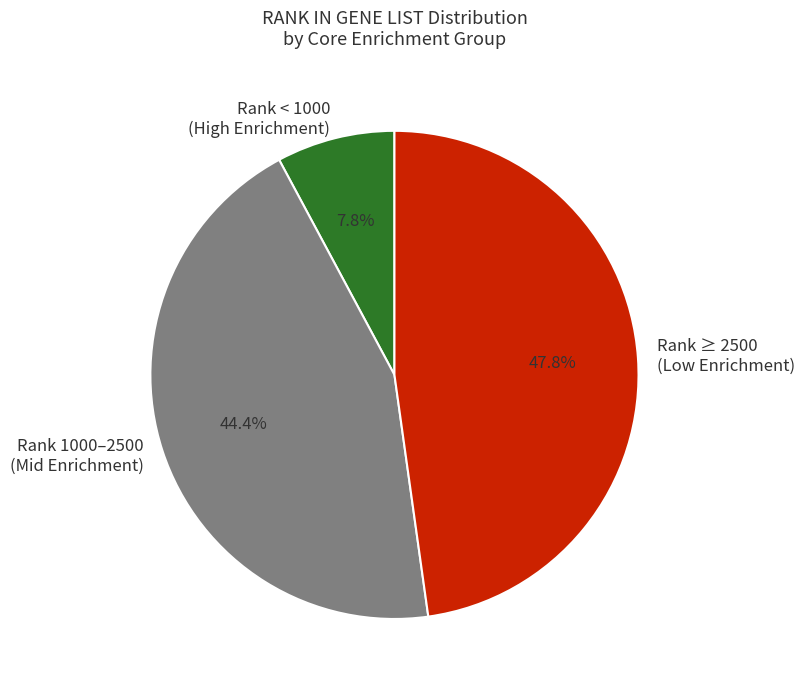

Rank the categories by value from highest to lowest.

Rank ≥ 2500 (Low Enrichment), Rank 1000–2500 (Mid Enrichment), Rank < 1000 (High Enrichment)